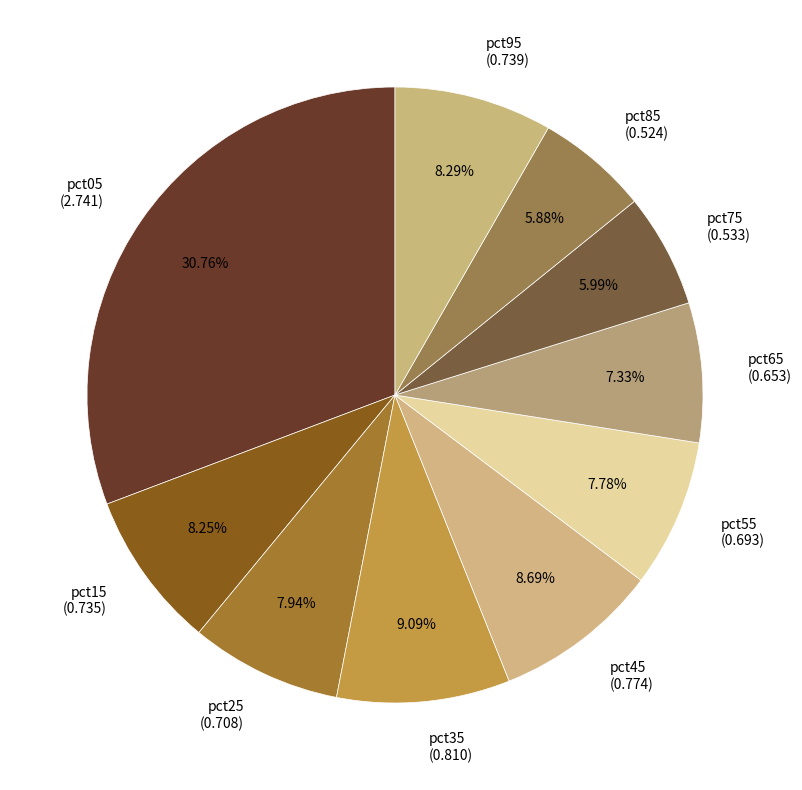

To the nearest percent, what percentage of the pie is pct65?

7%